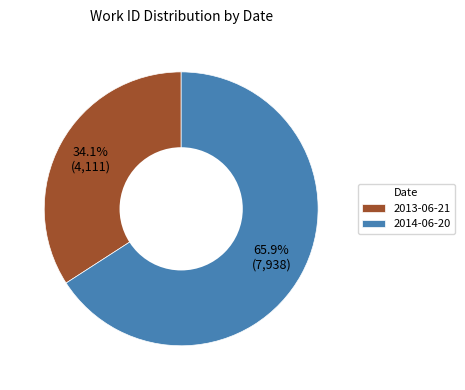

Between 2013-06-21 and 2014-06-20, which is larger?

2014-06-20